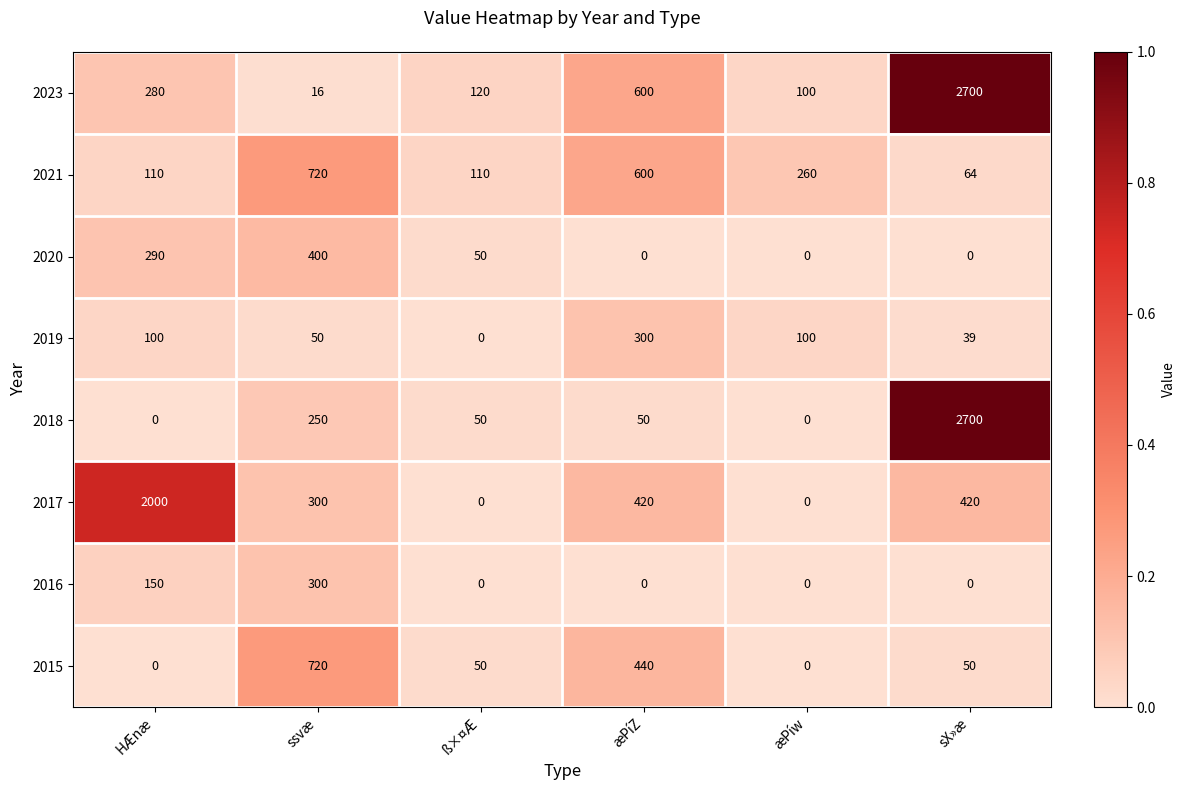

What is the highest value of the 2021 series?

720